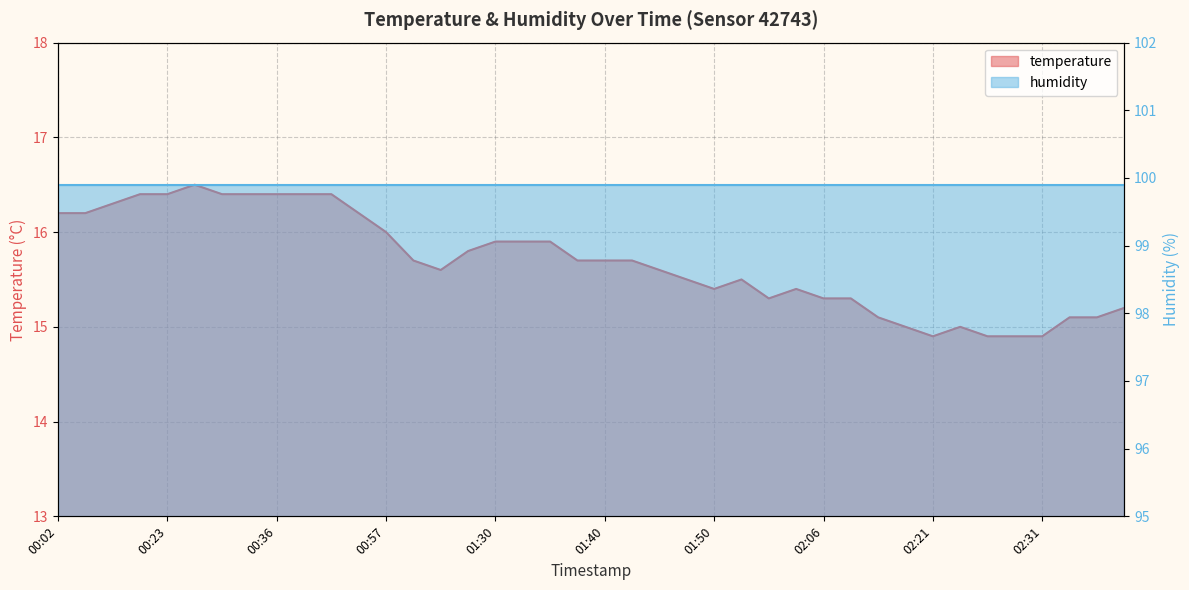

What is the label of the 14th point from the left?

01:00